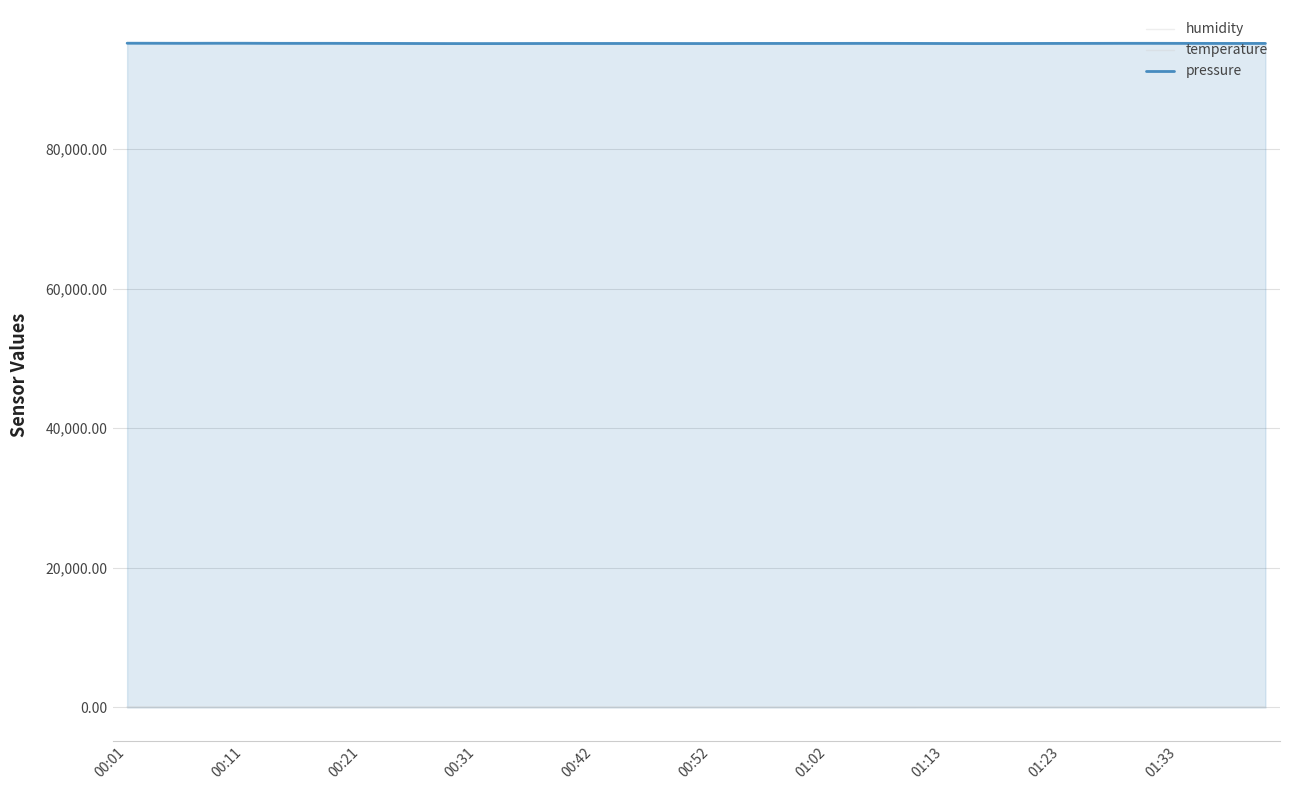

The value of humidity at 01:13 is 59.4. True or false?

True